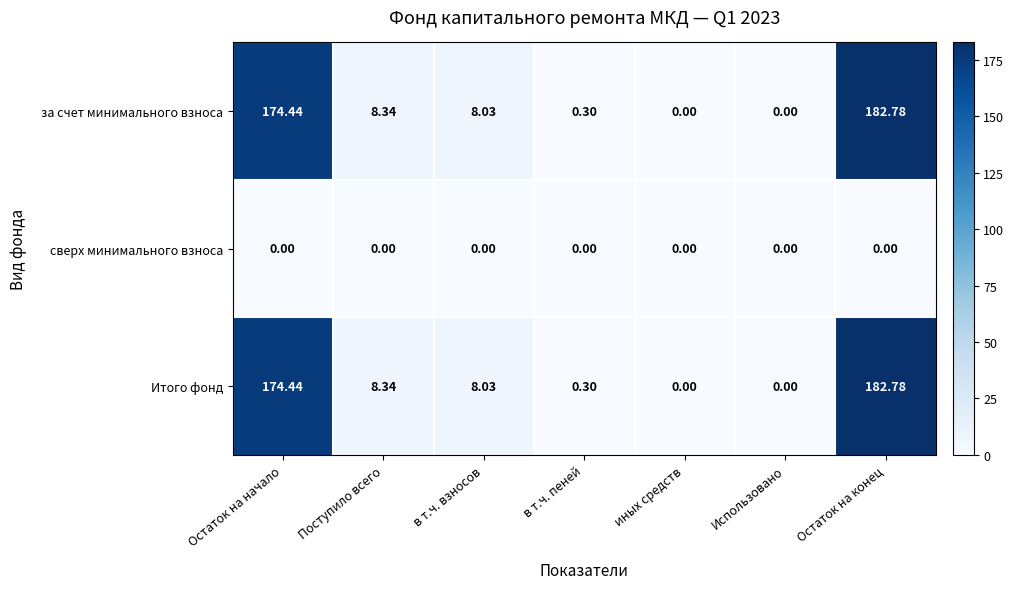

Where does the Итого фонд series first go above 8?

Остаток на начало